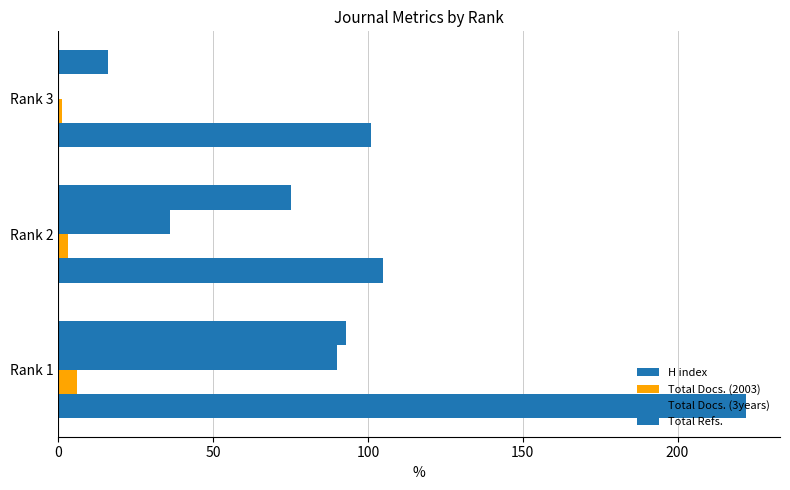

How many series are shown in this chart?

4